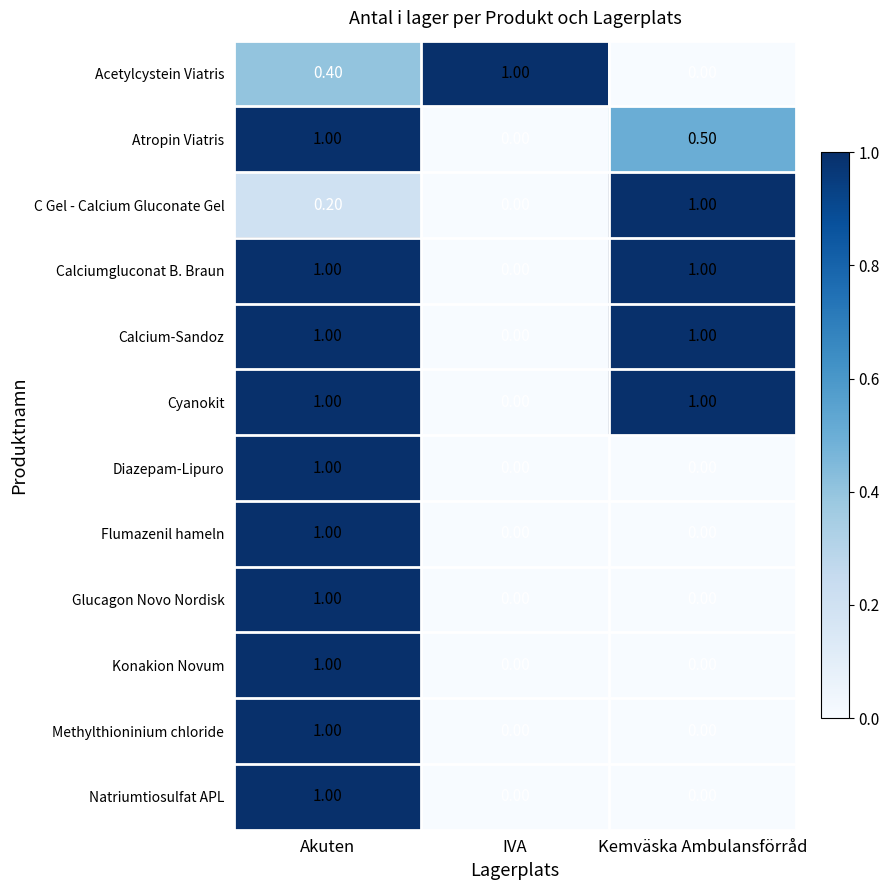

What is the difference between the Diazepam-Lipuro values at Kemväska Ambulansförråd and Akuten?

1.0